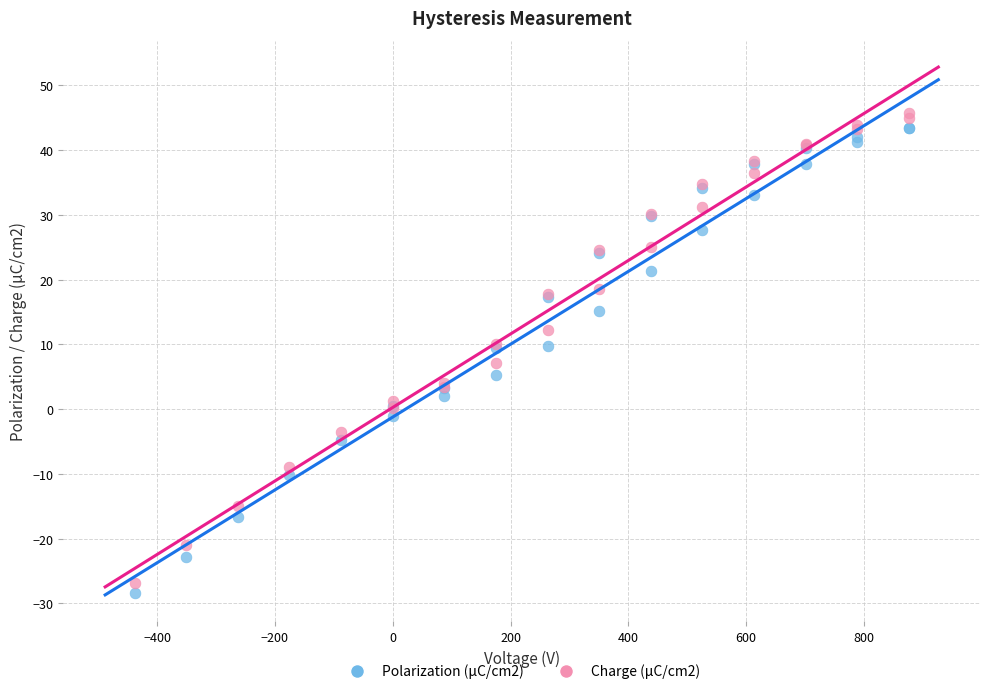

Which series contains the highest Y value?

Charge (µC/cm2)